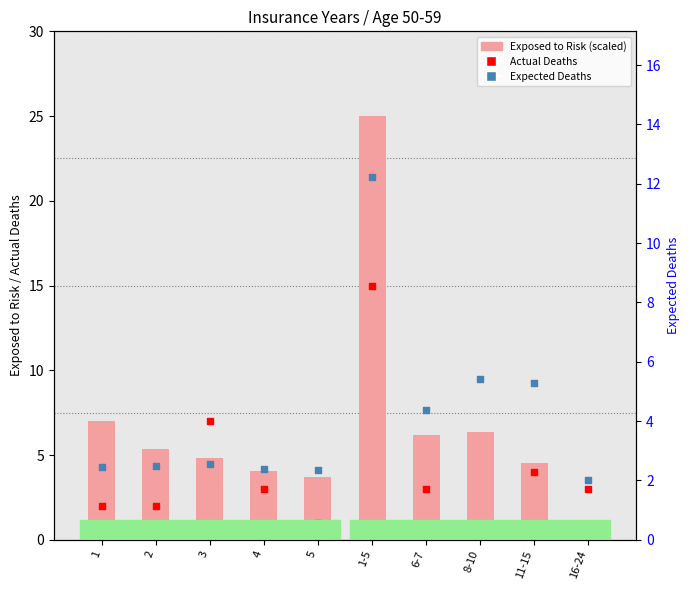

At which category is the sum across all series the highest?

1-5